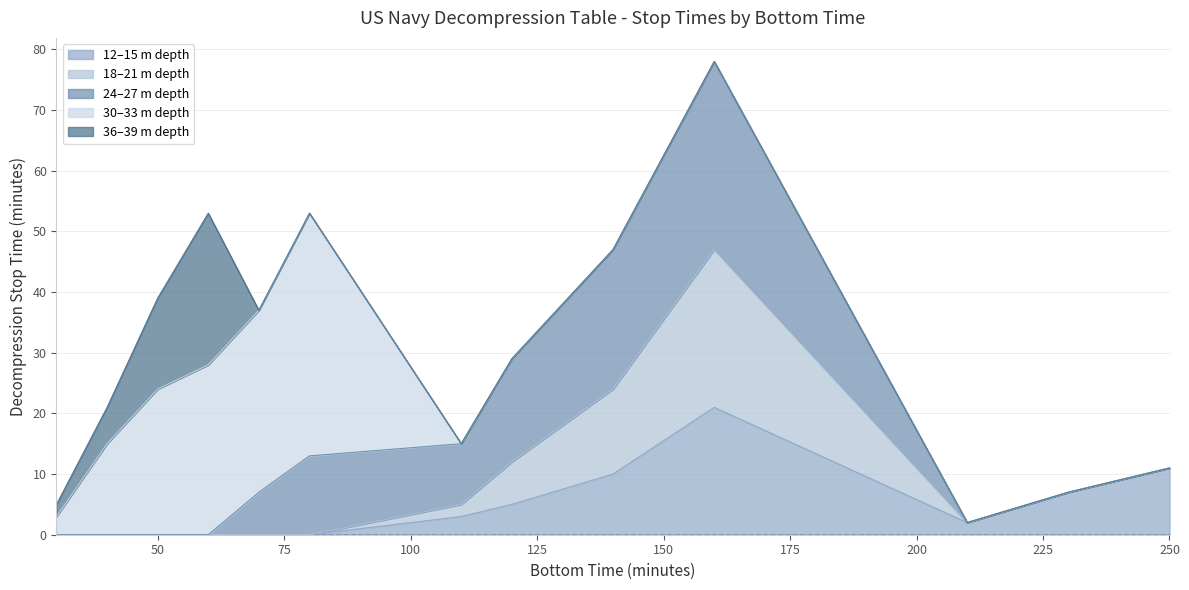

What is the difference between the second highest and minimum values in the Depth_24m_27m series?

23